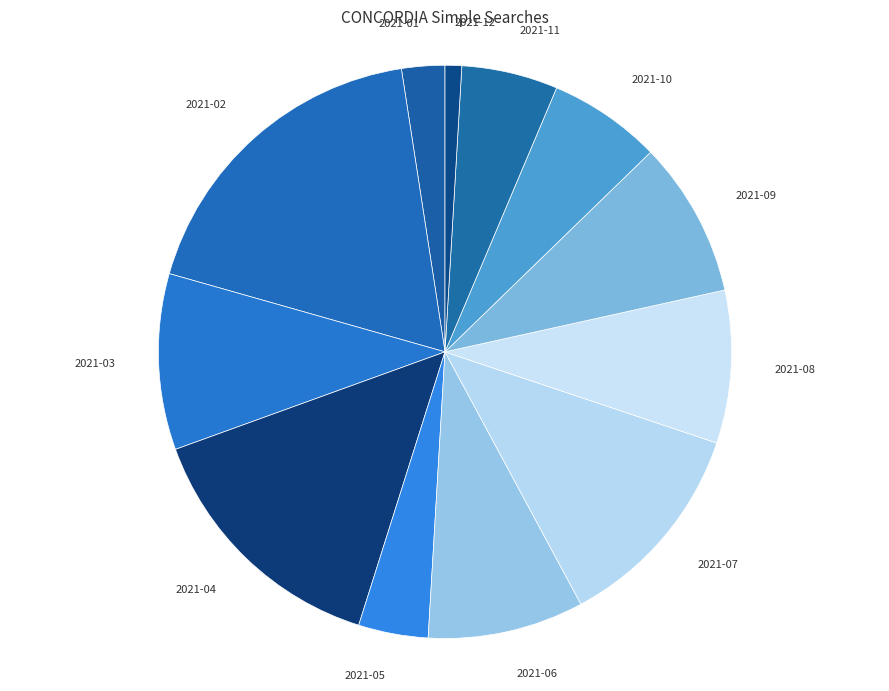

Which slice is the largest?

2021-02